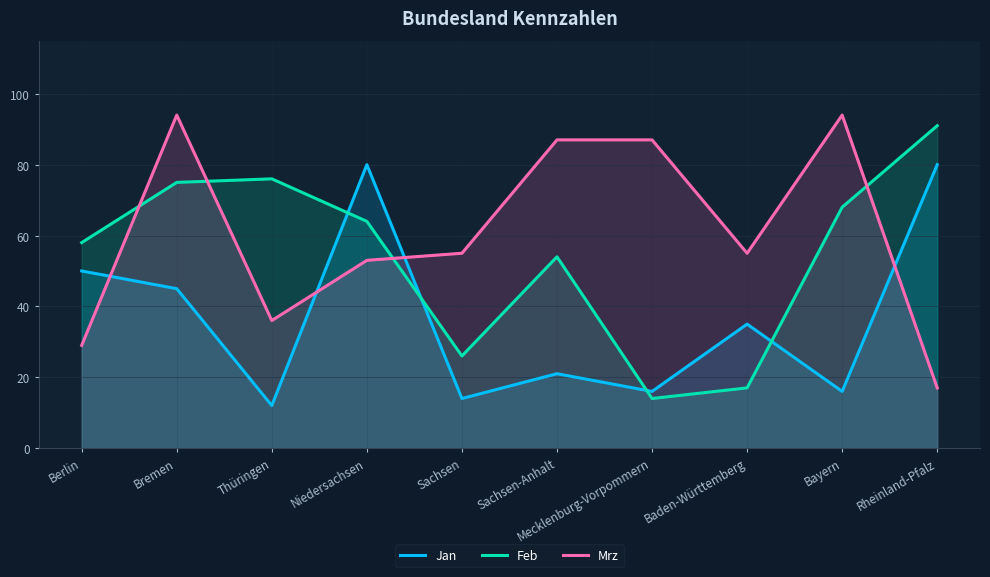

What is the maximum value for Mrz?

94